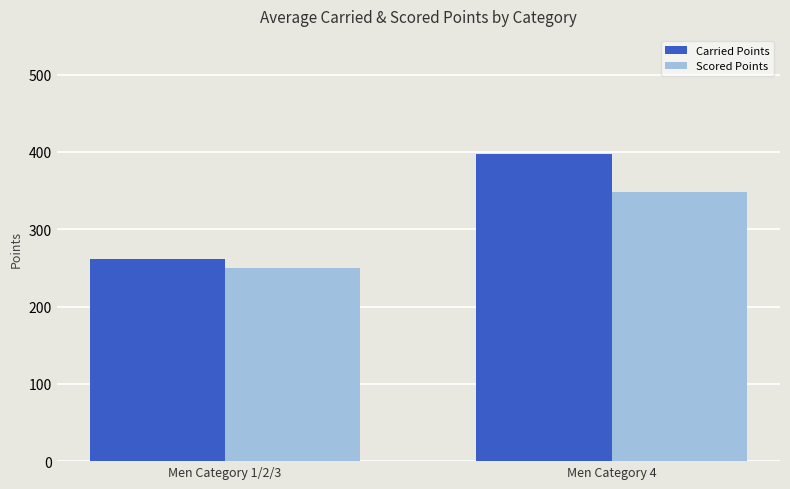

What value does the Carried Points series have at Men Category 1/2/3?

262.0